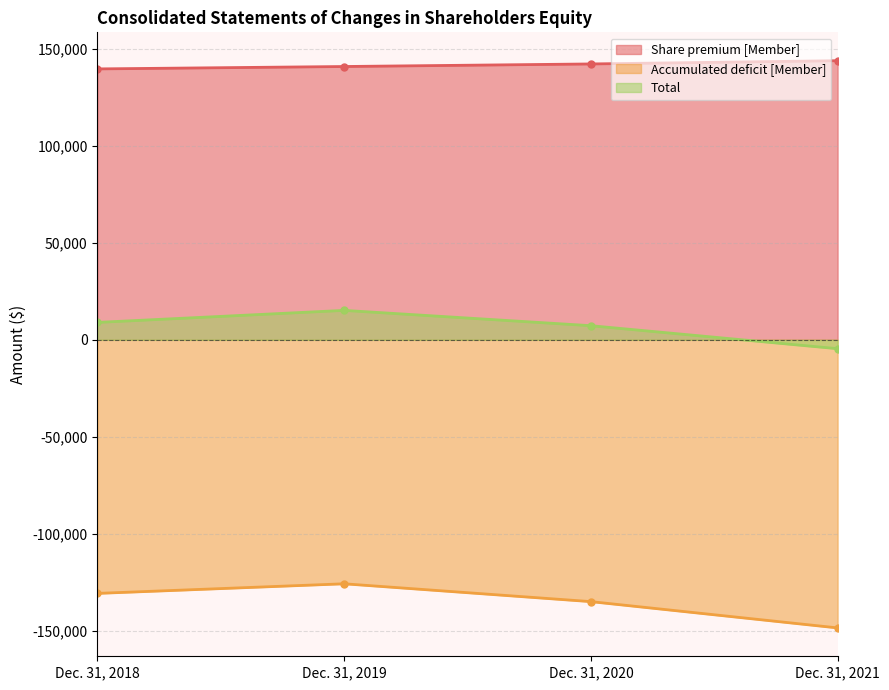

At which category is the sum across all series the highest?

Dec. 31, 2019